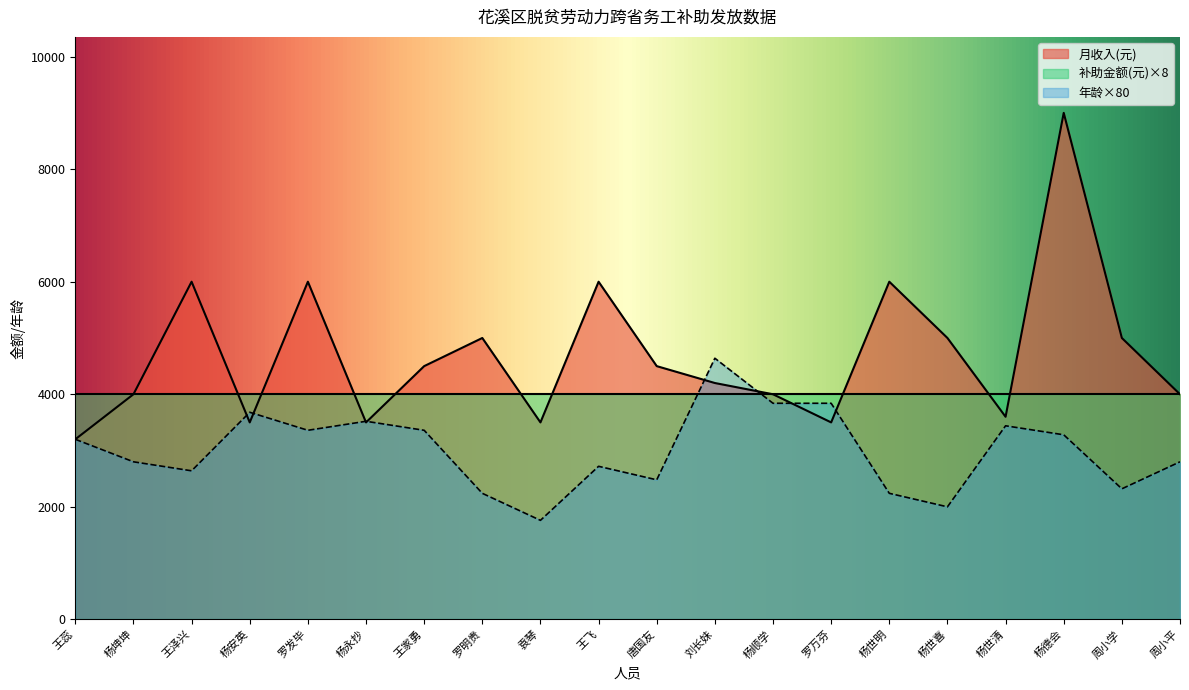

Where does the 年龄 series first go above 3200?

杨安英